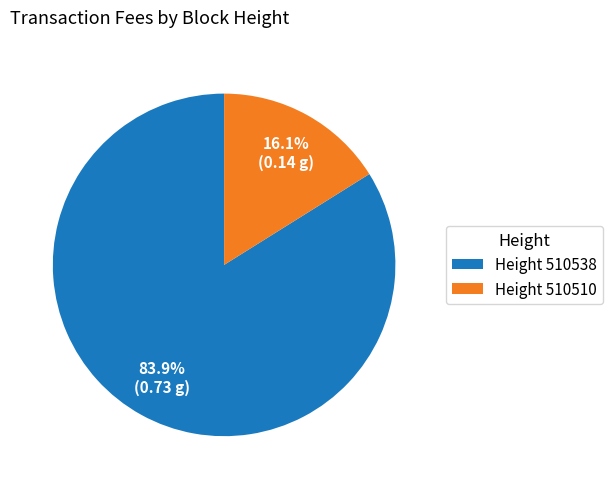

Between Height 510538 and Height 510510, which is larger?

Height 510538